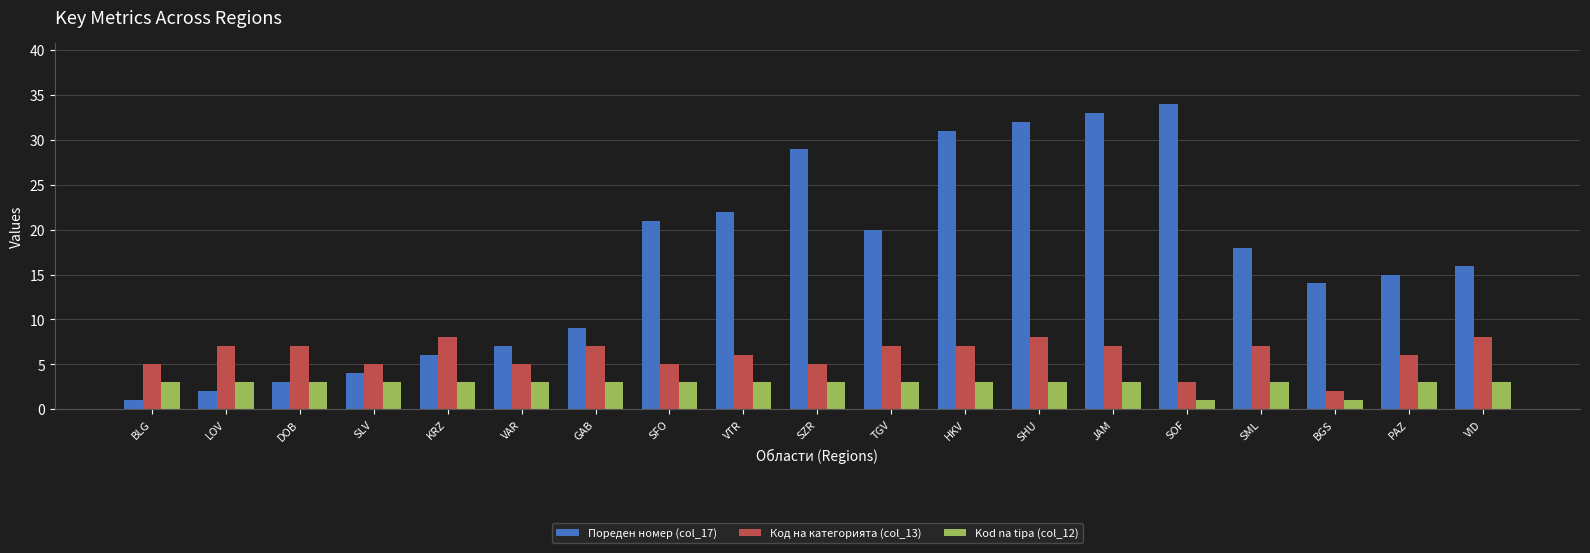

What is the sum of all Kod na tipa (col_12) values?

53